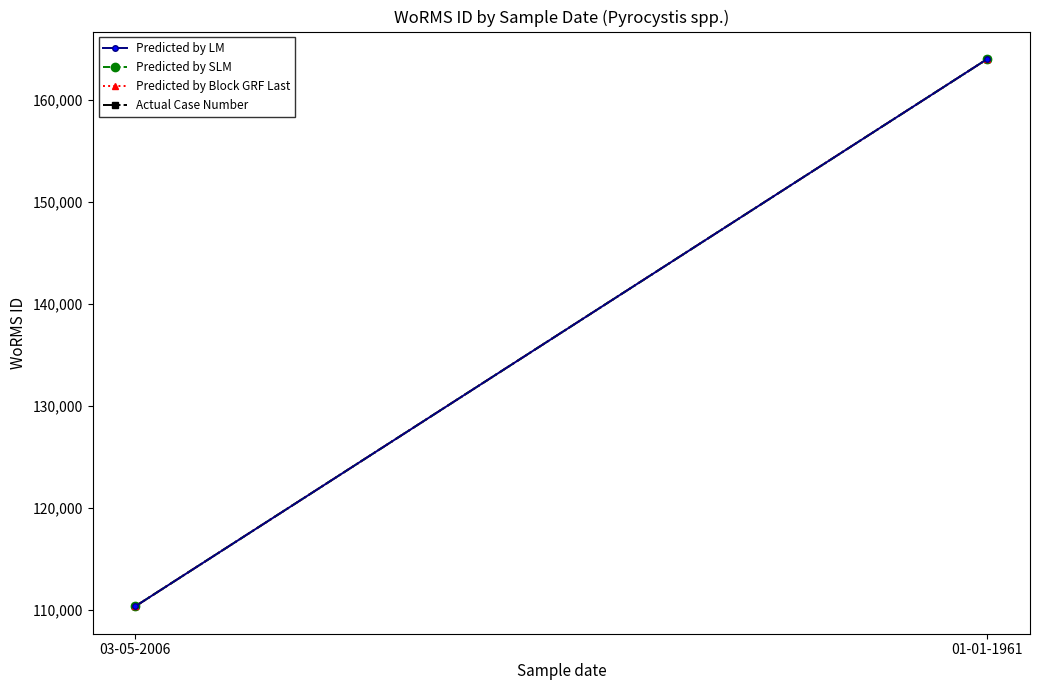

Is the value of Predicted by Block GRF Last at 03-05-2006 greater than the value of Predicted by SLM at 03-05-2006?

No